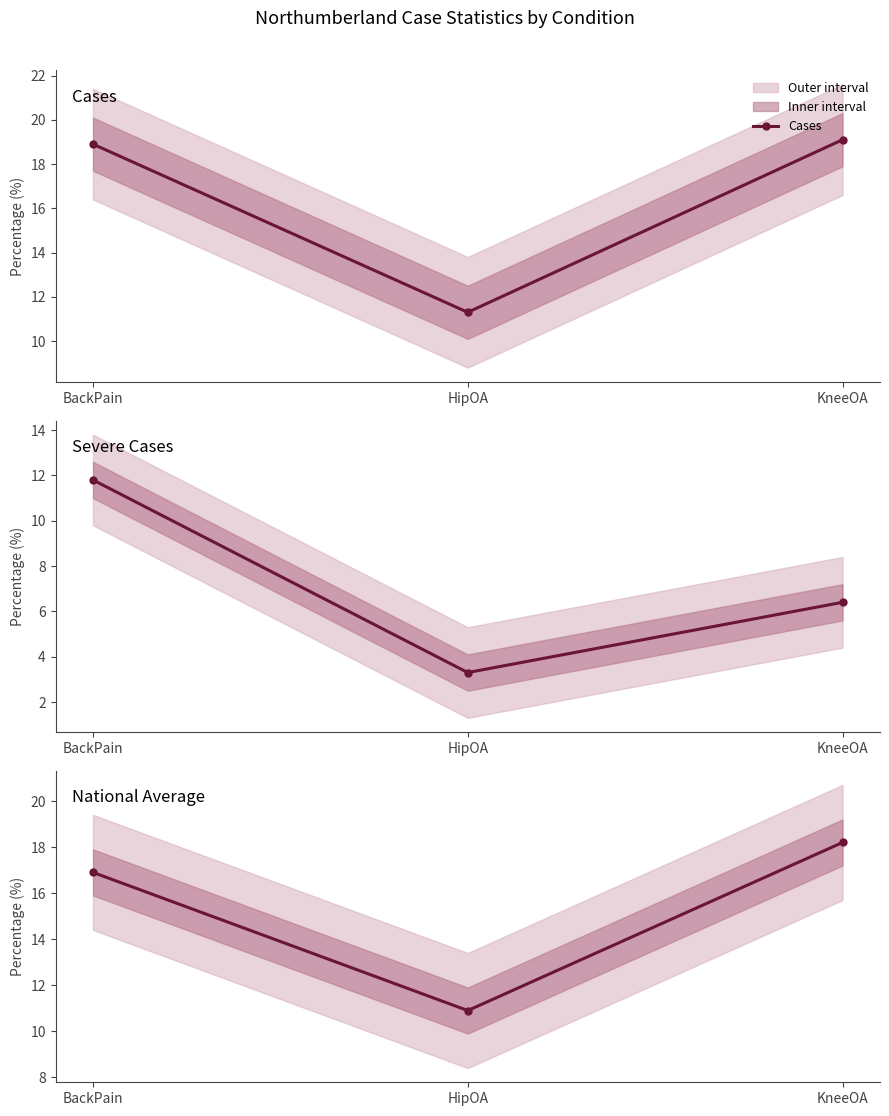

Is it true that Cases equals 17.5 at HipOA?

False